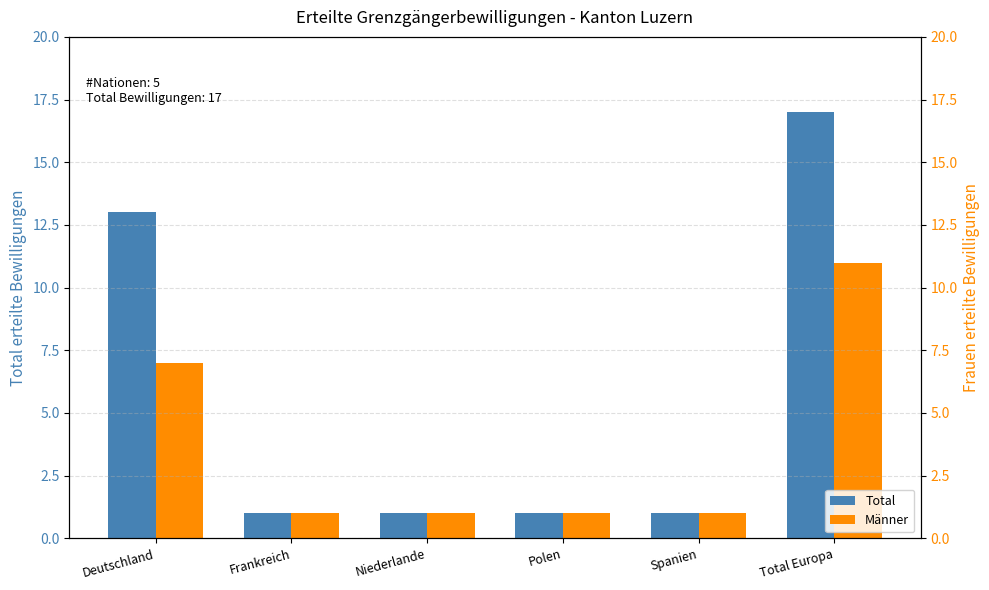

Does the chart contain any negative values?

No